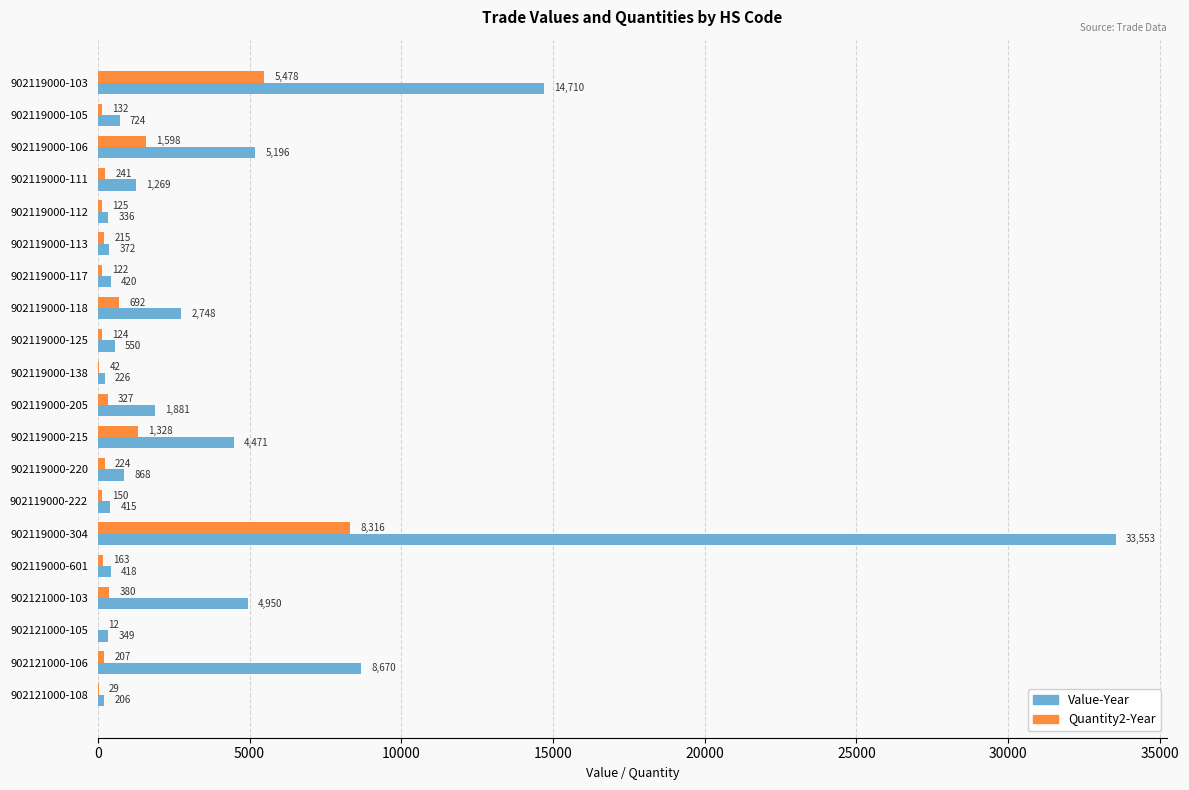

At which category is the sum across all series the highest?

902119000-304